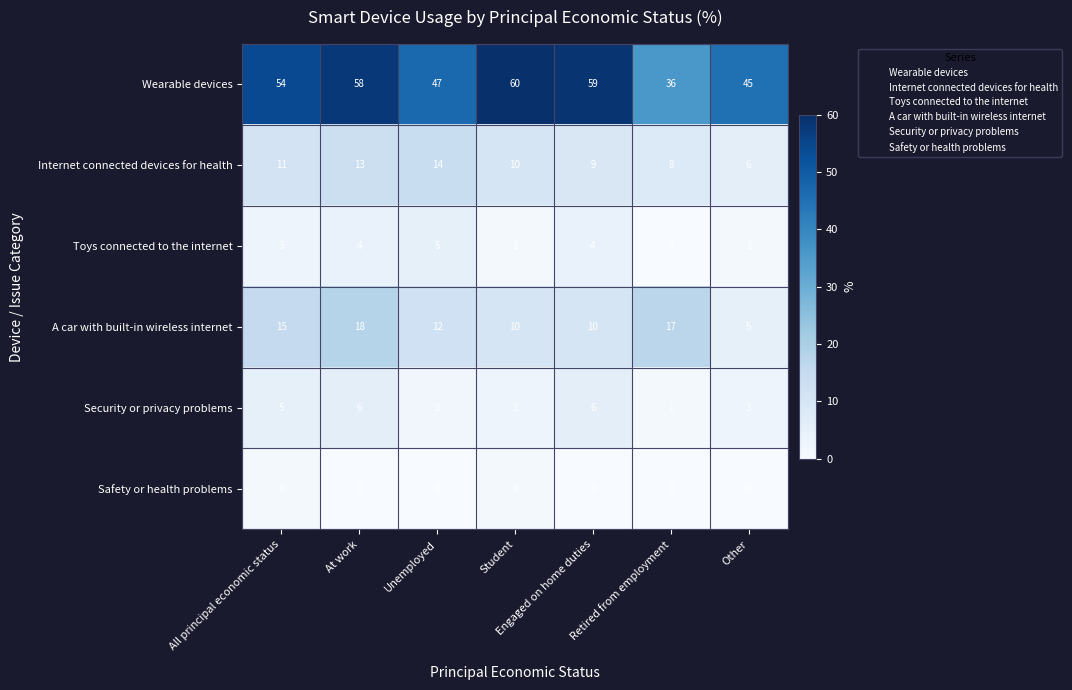

What value does the Internet connected devices for health series have at Other?

6